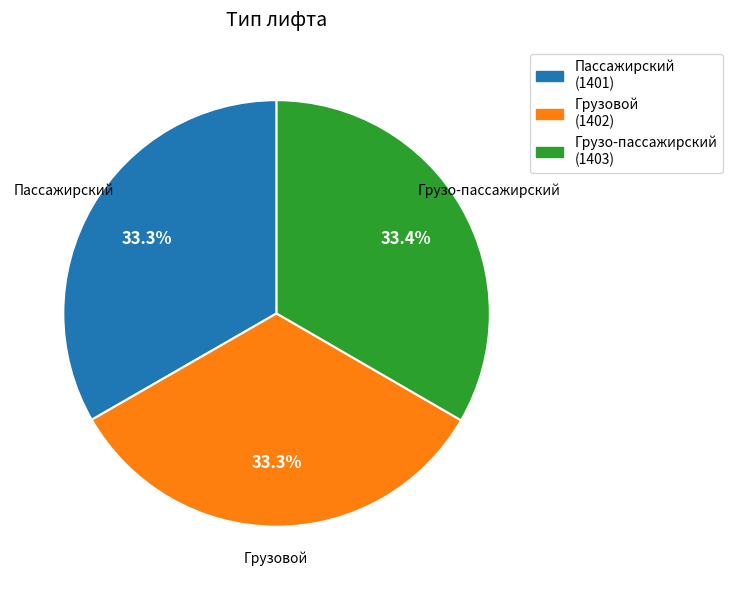

Count the number of slices in the pie.

3